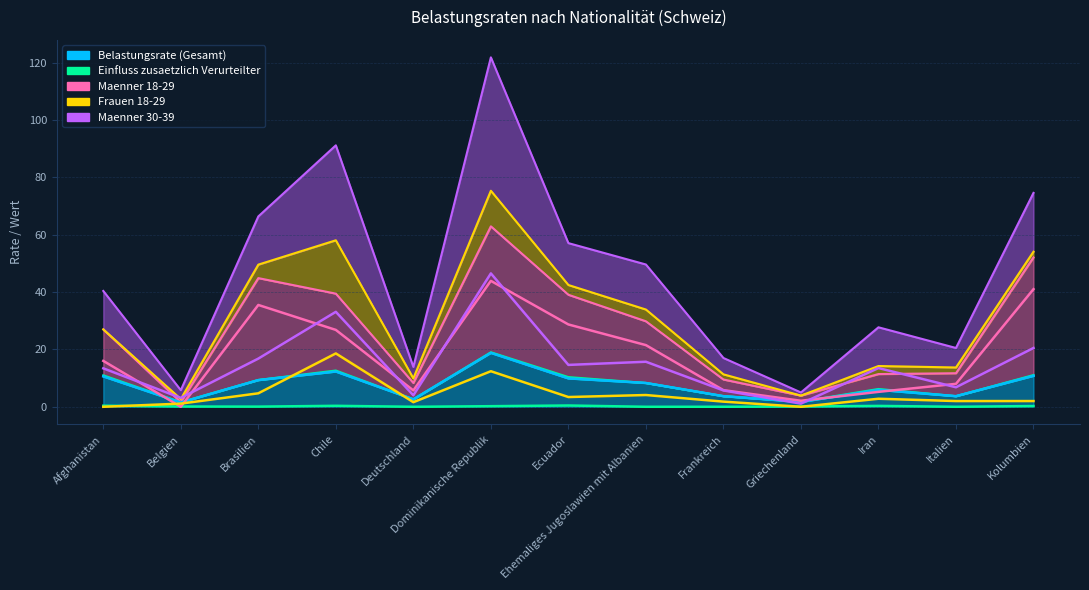

In Maenner 18-29, how many points are lower than both neighbors (excluding endpoints)?

3